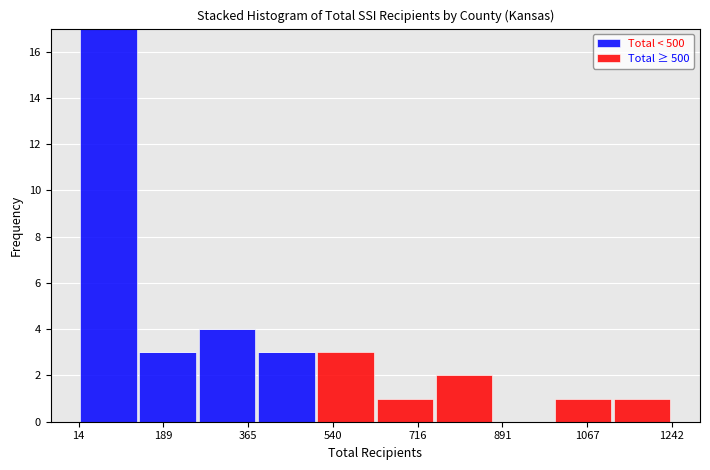

Reading left to right, transcribe this chart: for each stacked bar, give the range it covers on the x-axis and its total height. Neither the bar edges nor the heights are printed on the chart, so give them approximately, as read against the axes.

20 to 140: 17
140 to 260: 3
260 to 380: 4
380 to 500: 3
500 to 620: 3
620 to 760: 1
760 to 880: 2
880 to 1000: 0
1000 to 1120: 1
1120 to 1240: 1